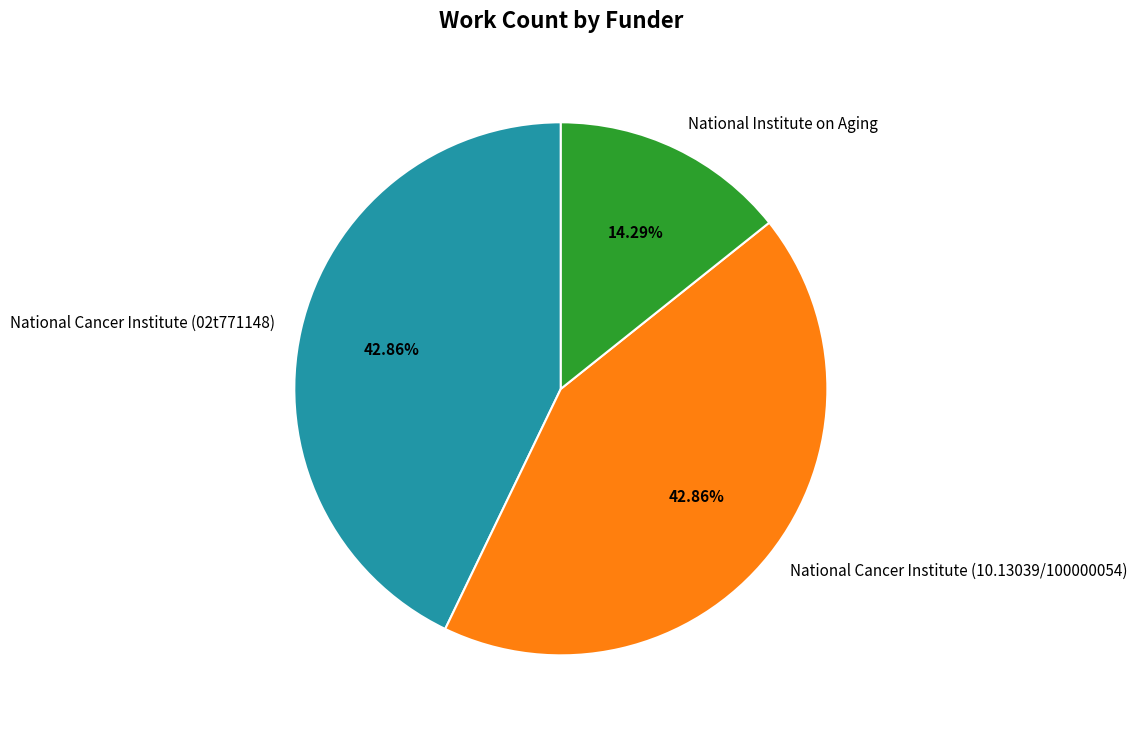

True or false: National Cancer Institute (10.13039/100000054) accounts for 43% of the total.

True